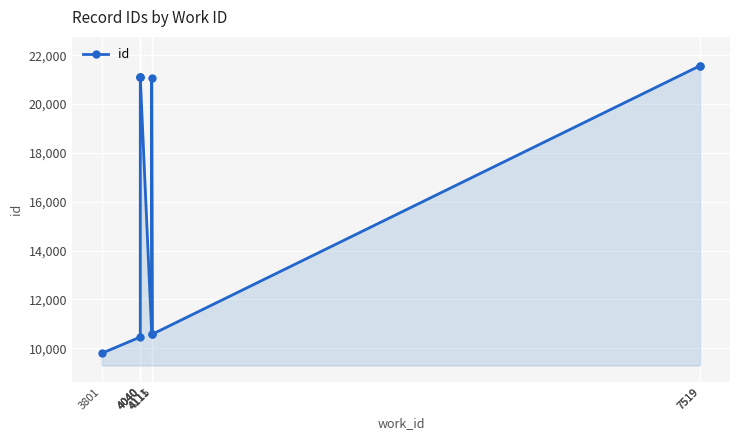

What is the difference between the values at 4111 and 4040?

114